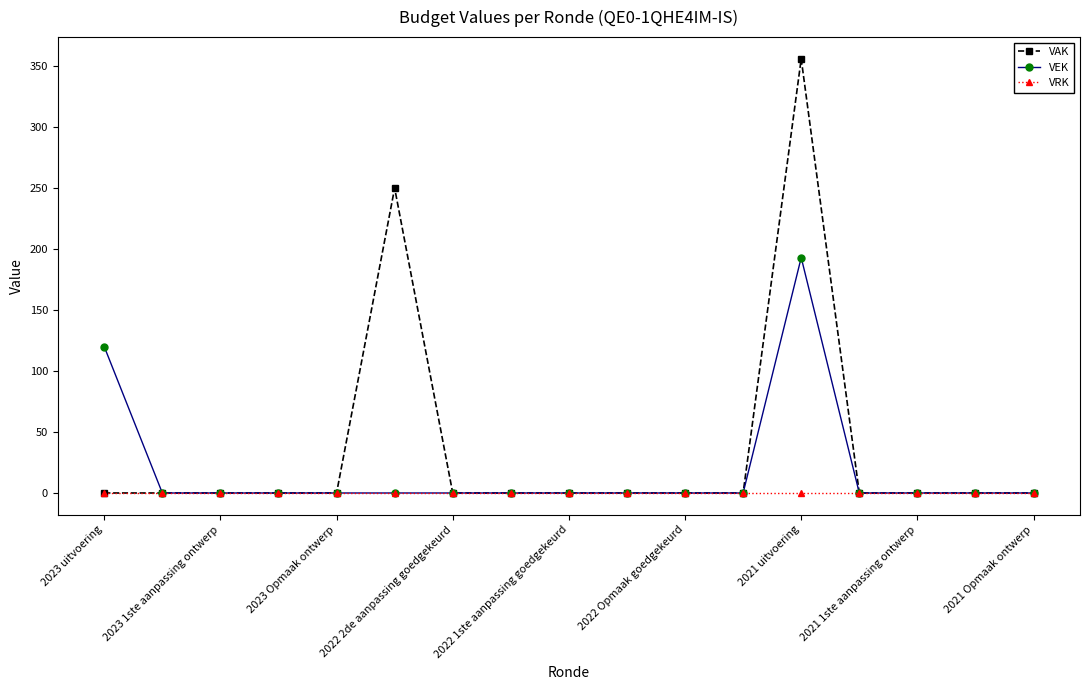

What is the average value of the VAK series?

36